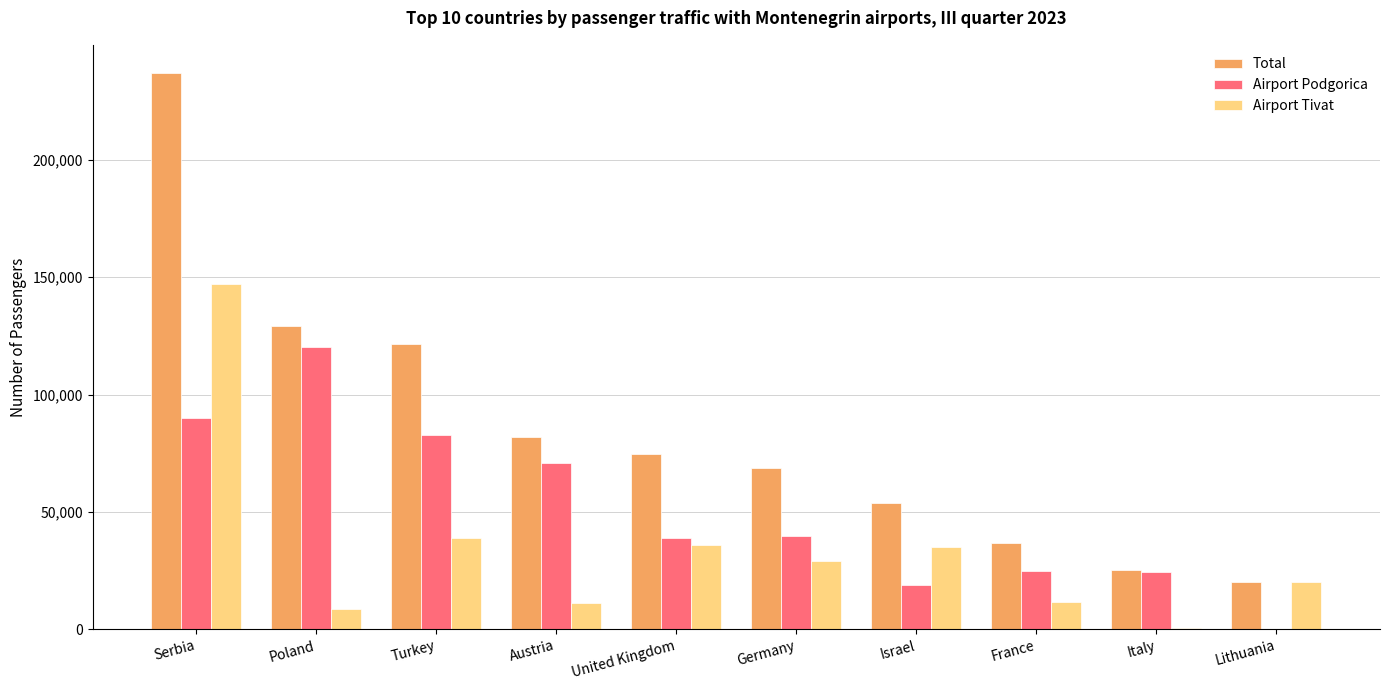

The value of Total at Poland is 220006. True or false?

False